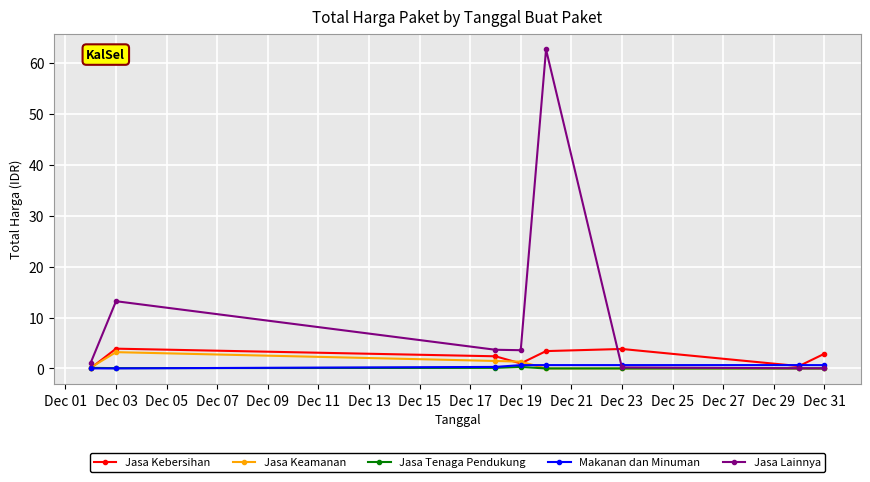

Which series has the largest total across all categories?

Jasa Lainnya